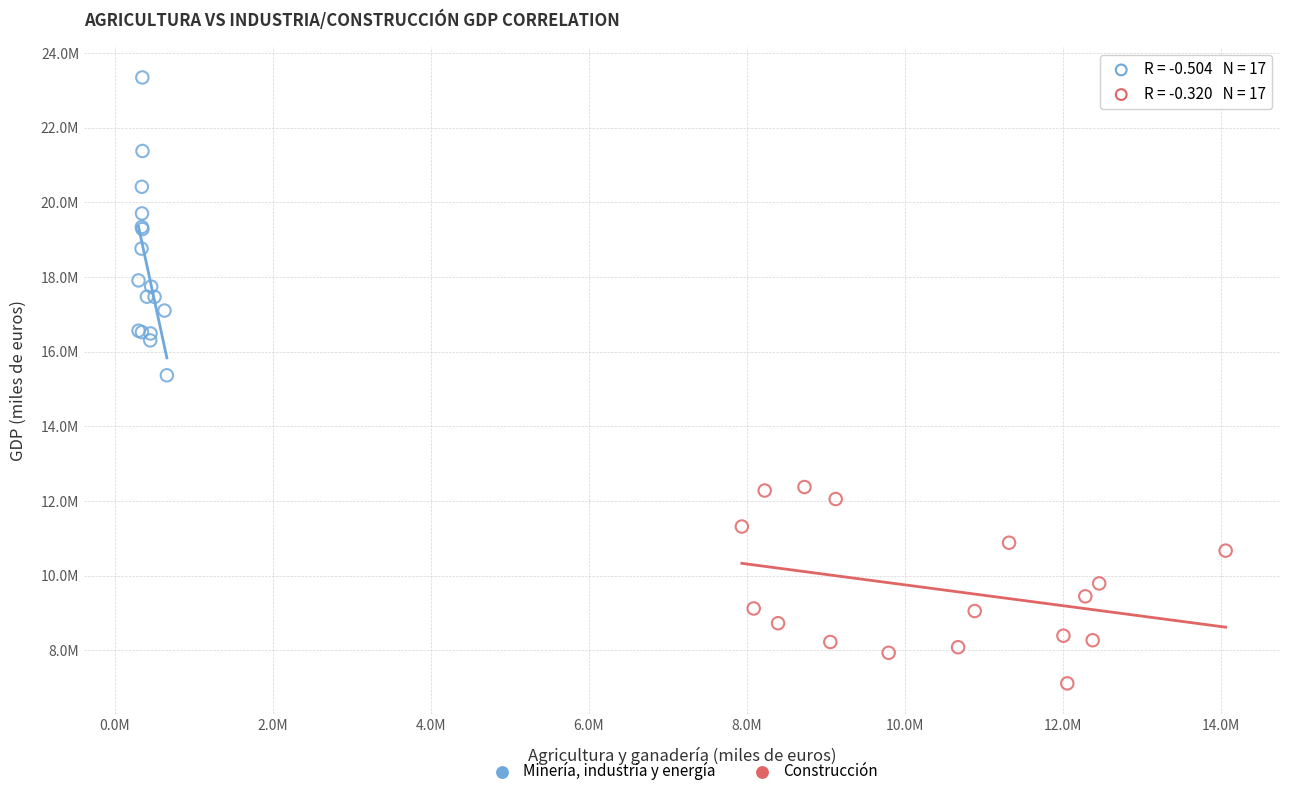

Which series has the widest spread of Y values?

Minería, industria y energía